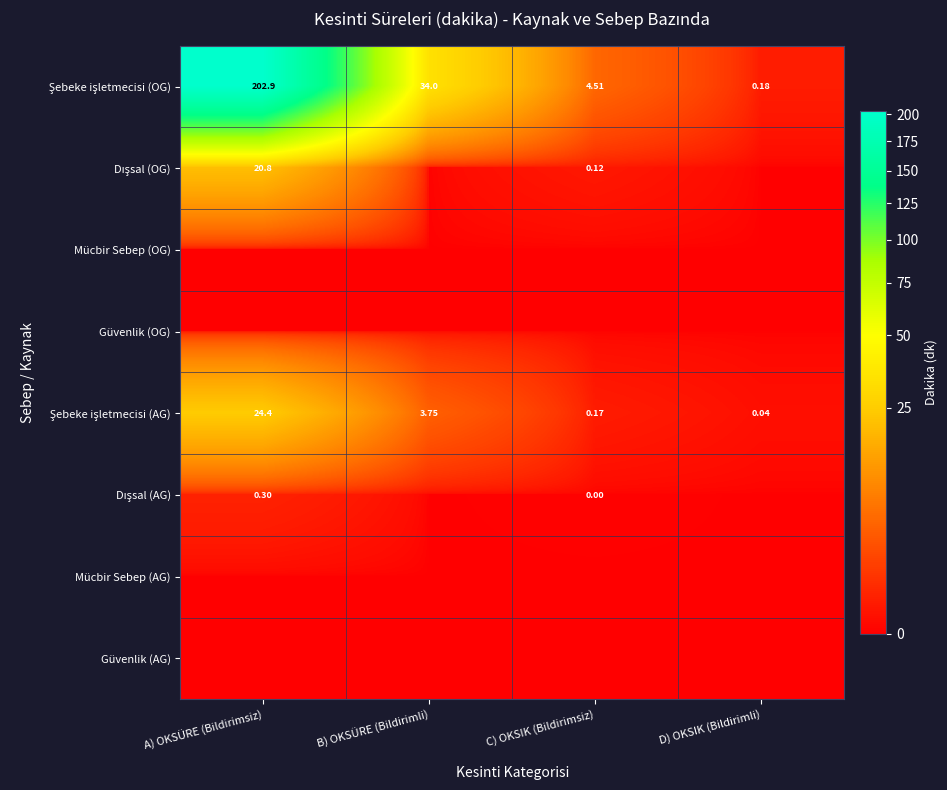

The value of Dışsal (OG) at A) OKSÜRE (Bildirimsiz) is 20.8. True or false?

True